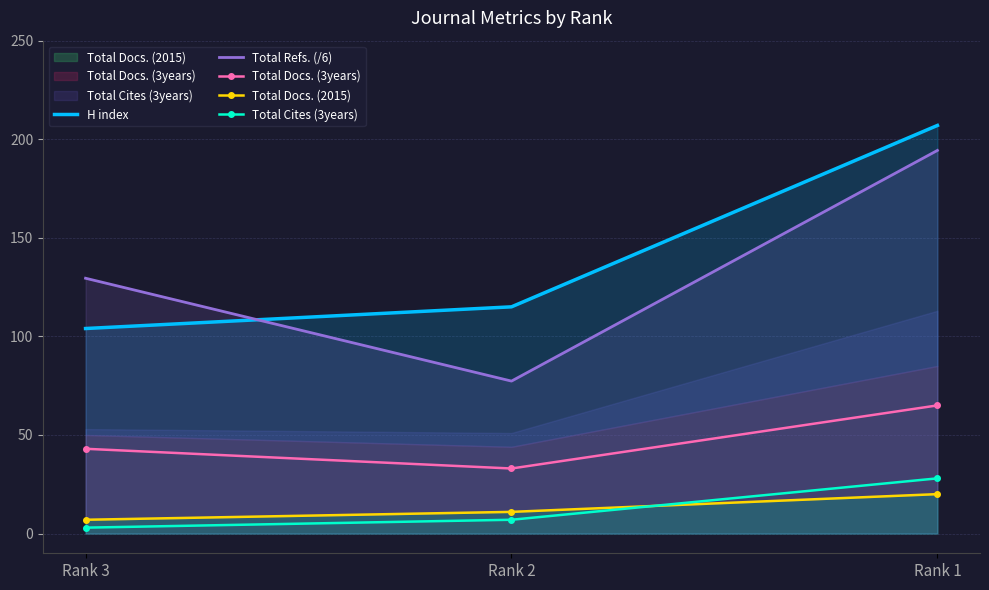

How many data points in Total Refs. (/6) are less than 129?

1